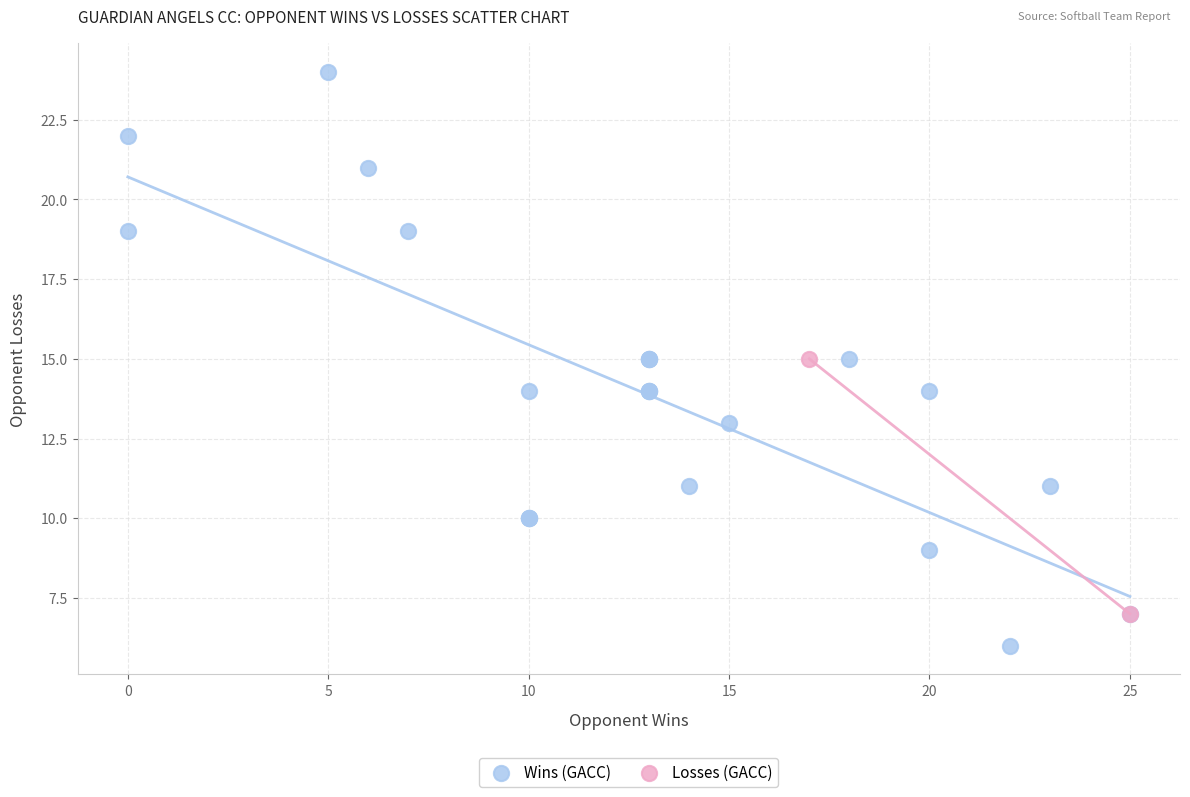

Which series contains the lowest Y value?

Wins (GACC)